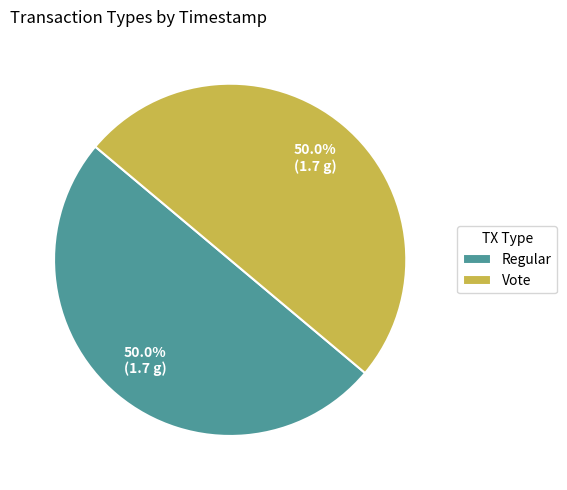

Approximately how many times larger is the value at Regular compared to Vote?

1.0